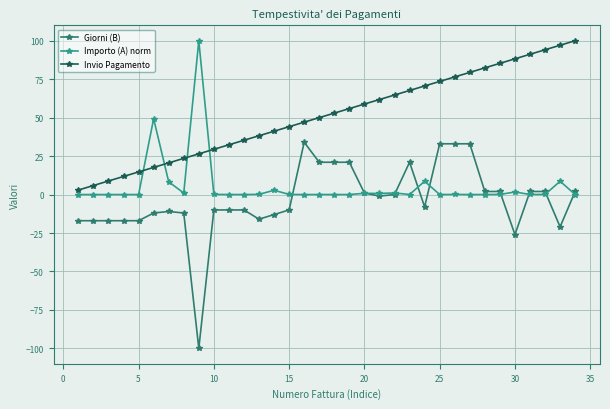

What is the value of the Invio Pagamento point at the 16th from the left?

47.1